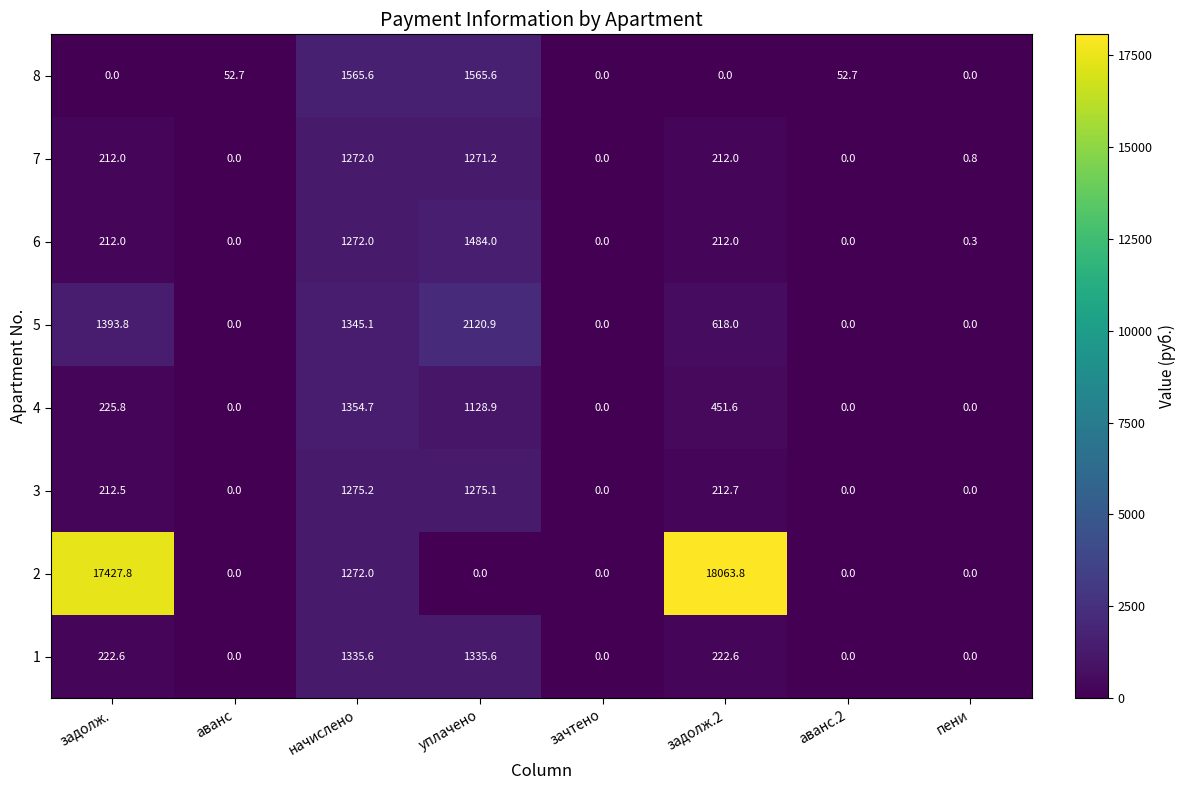

Rank the series by their maximum value, from lowest to highest.

7, 3, 1, 4, 6, 8, 5, 2